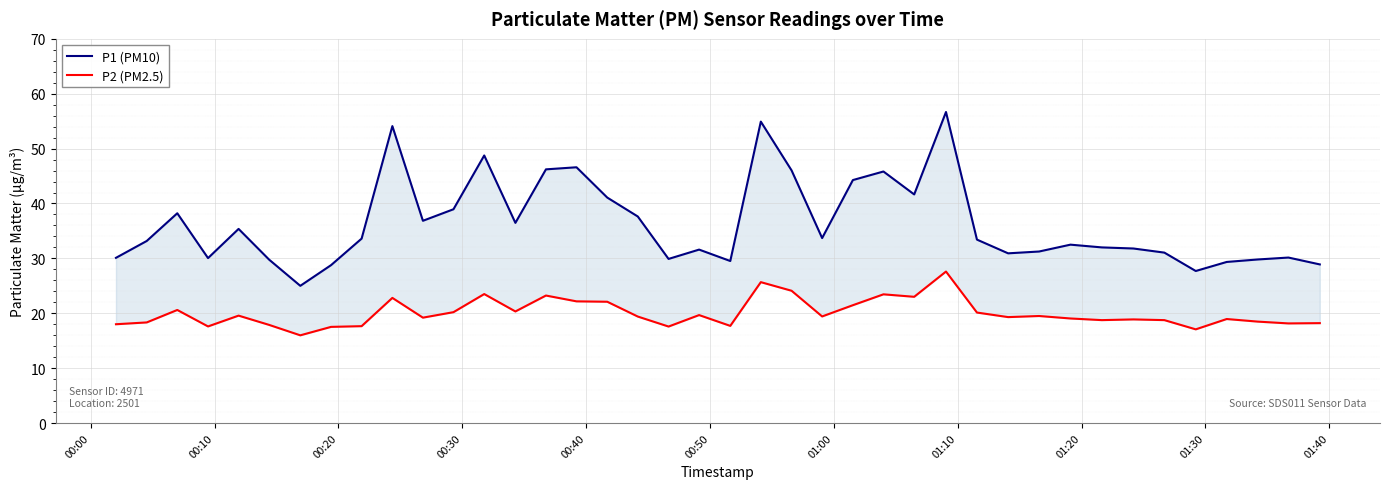

What position from the left is 00:20?

3